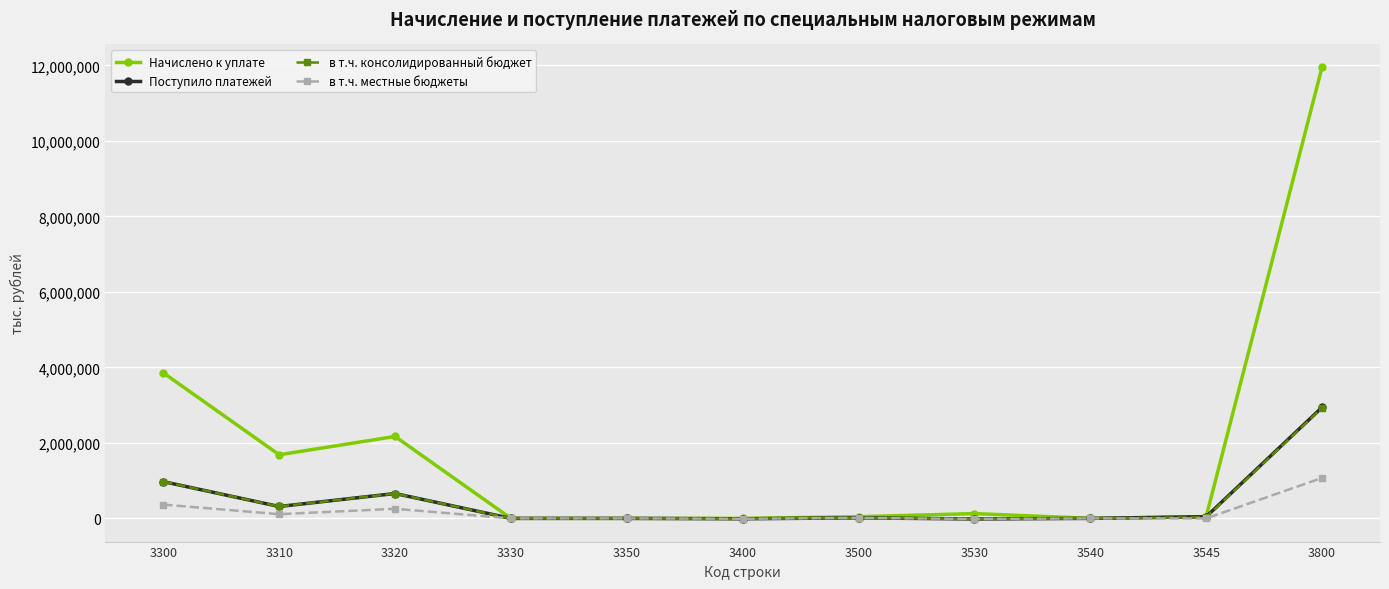

At which category does в т.ч. местные бюджеты reach its first local valley?

3310